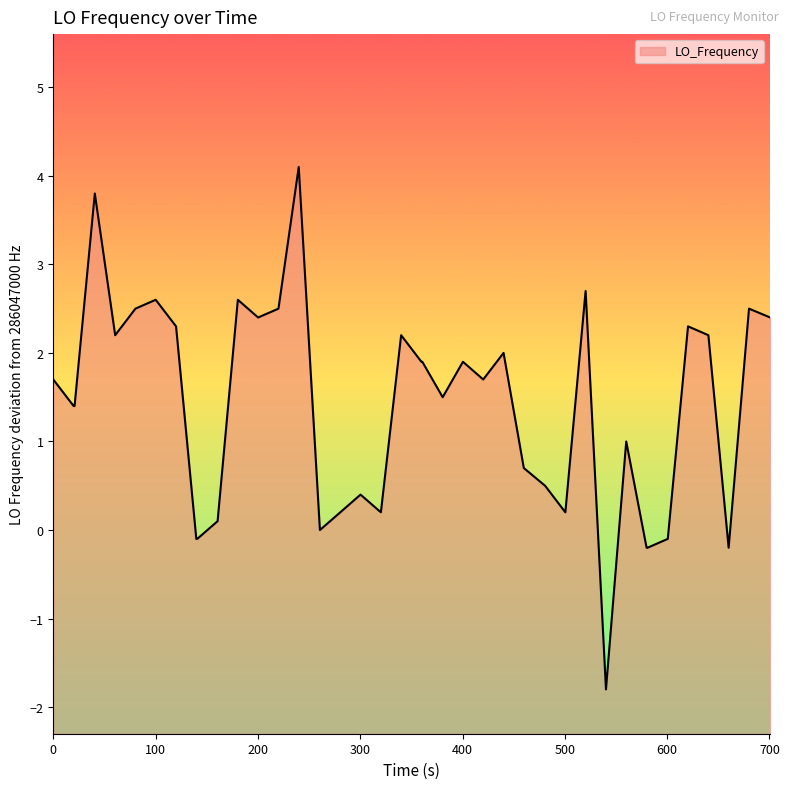

How many values are above zero?

32